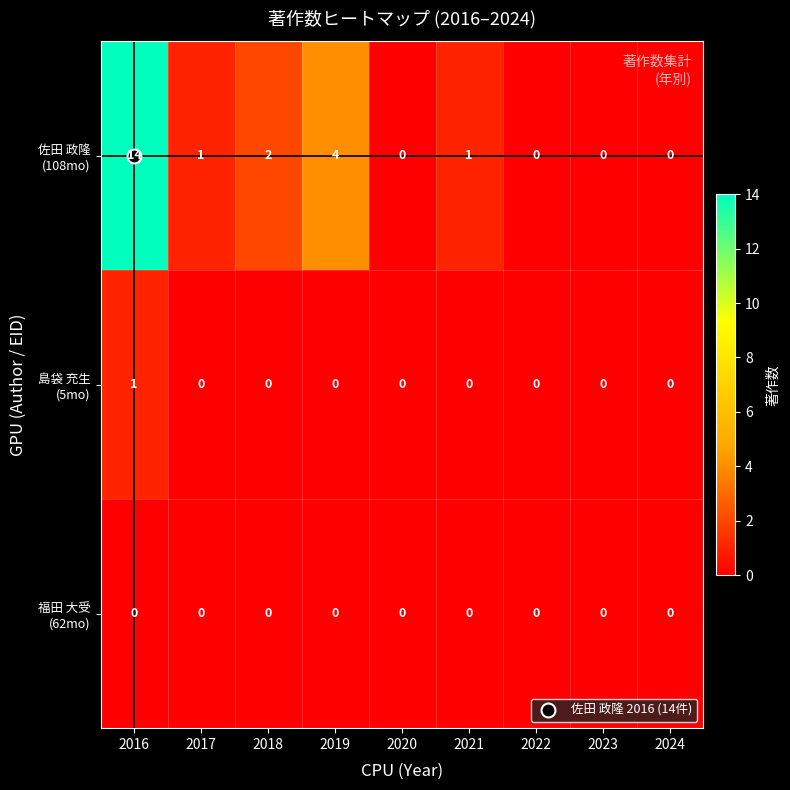

At which category is the sum across all series the highest?

2016